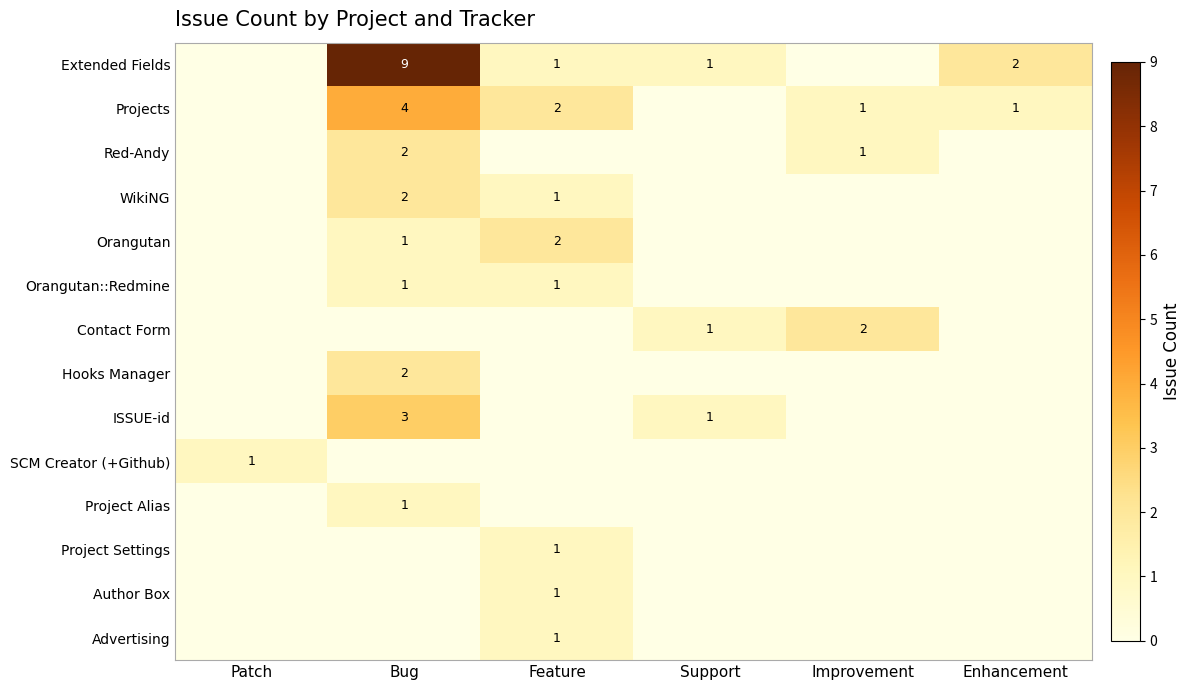

What is the total value across all series at Enhancement?

3